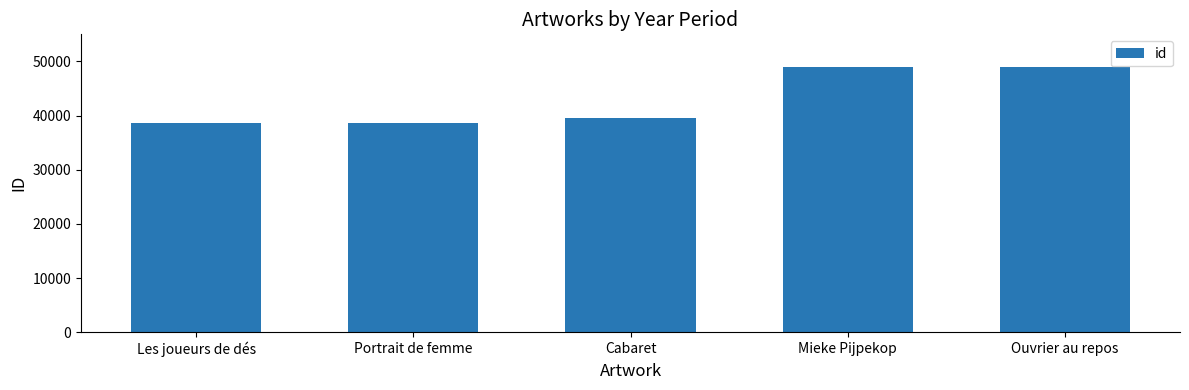

What is the change in value from Cabaret to Mieke Pijpekop?

+9402